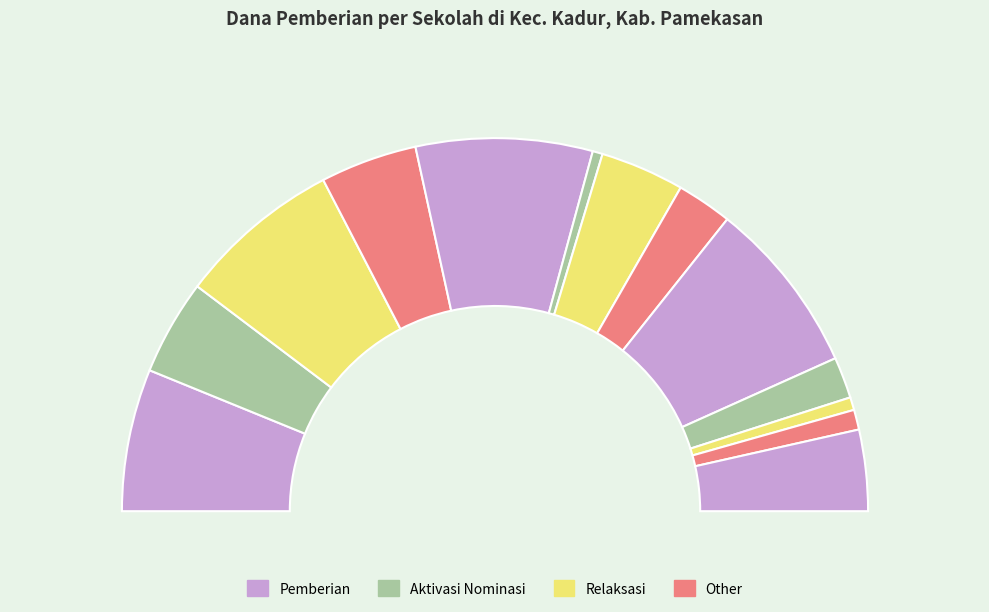

How many slices are in this pie chart?

13